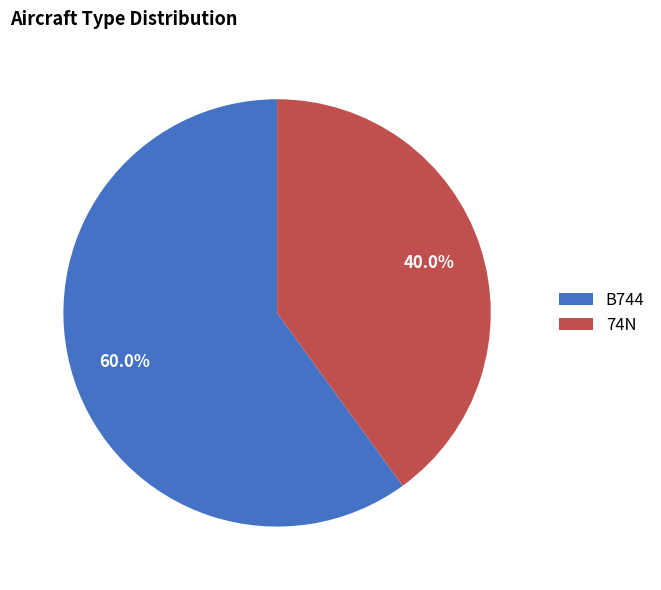

True or false: B744 accounts for 68% of the total.

False